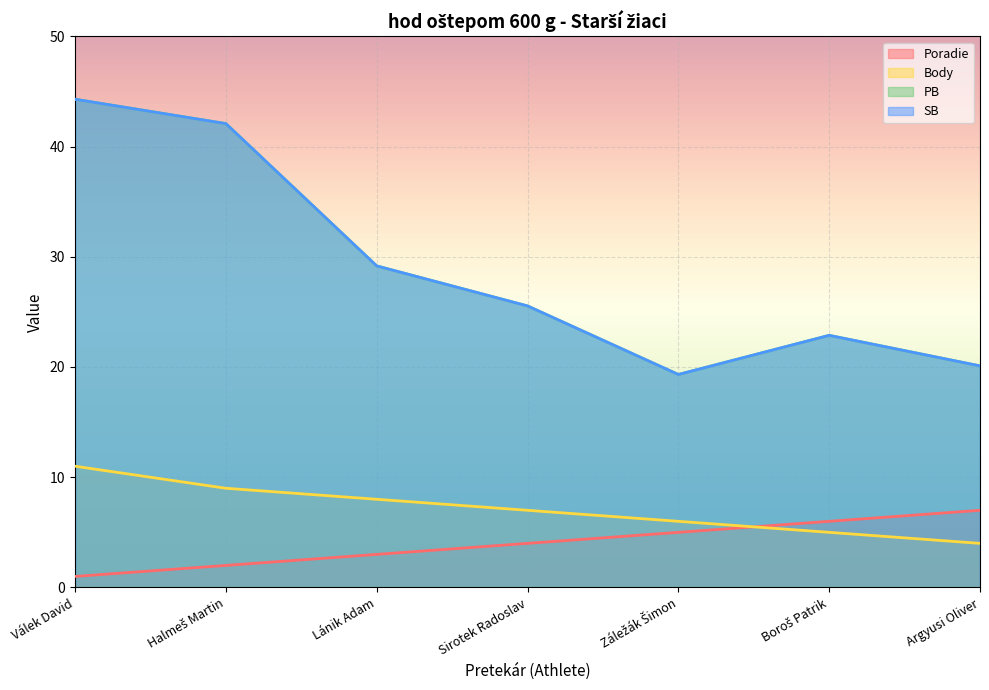

The SB series shows 13.0 at Záležák Šimon. True or false?

False